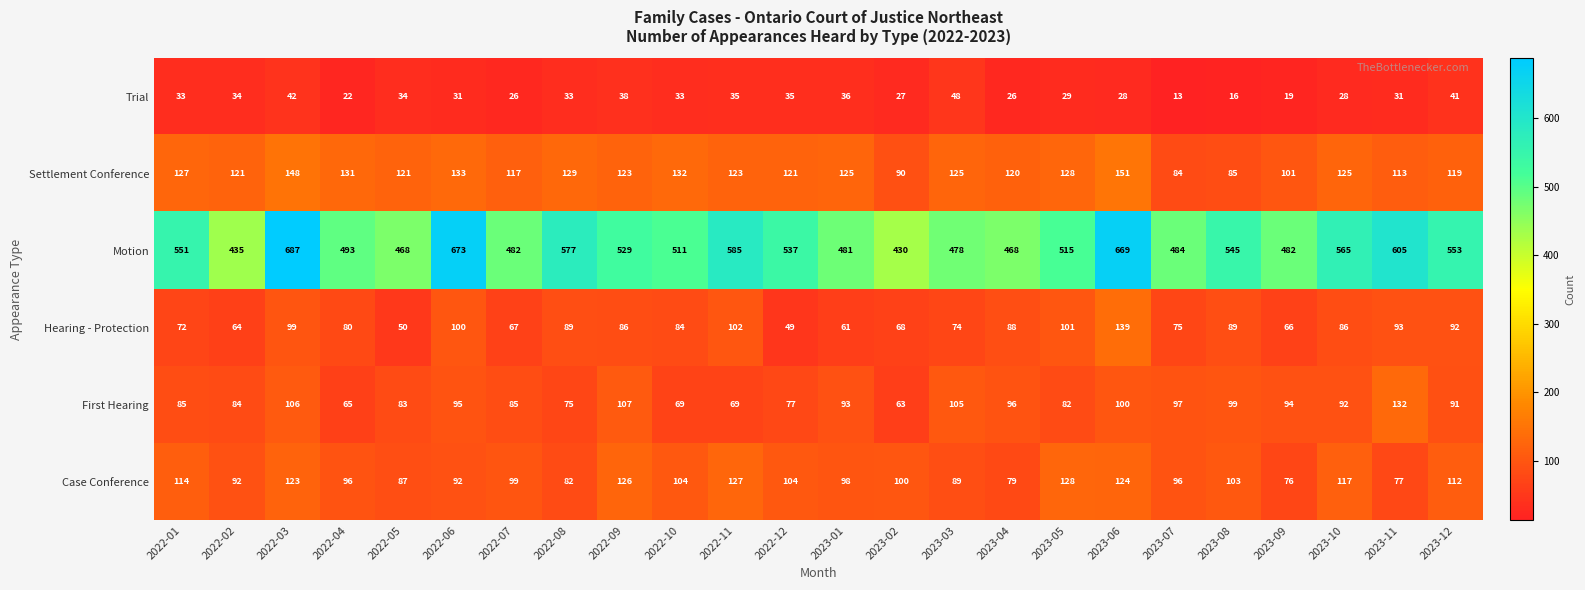

At which category does the chart reach its peak across all series?

2022-03